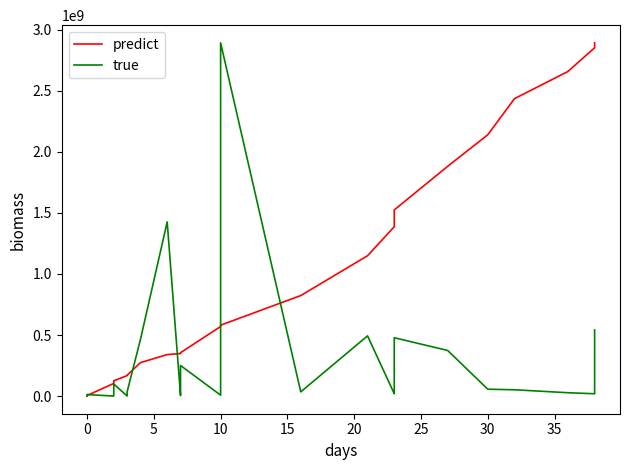

After their last crossing, which series has the higher values: predict or true?

predict